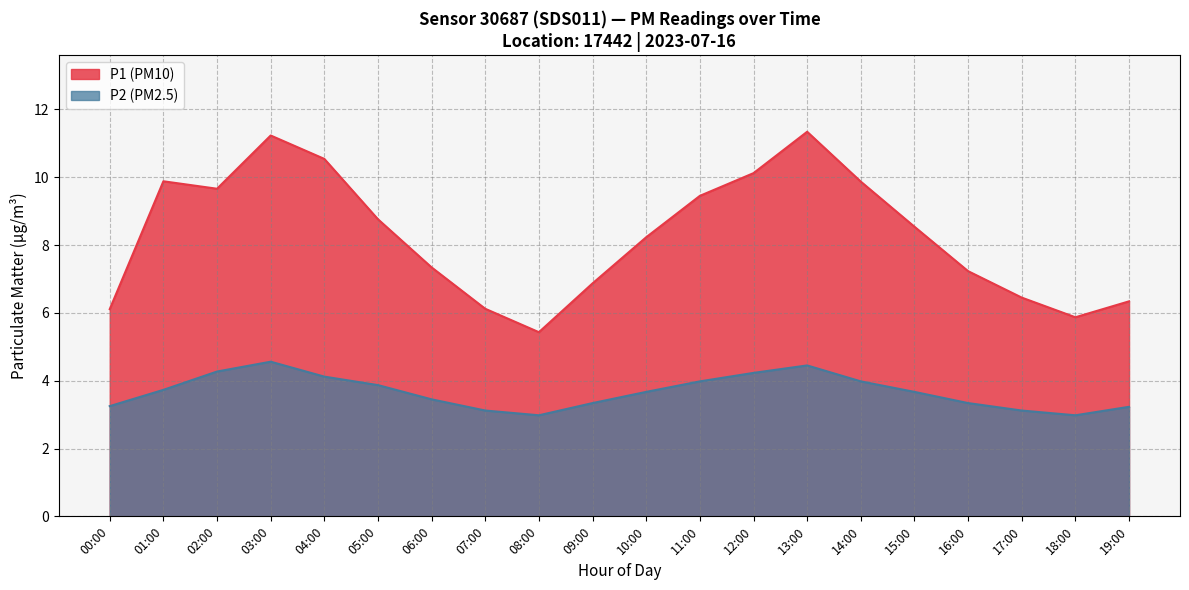

What is the spread (max minus min) of values at 00:00?

2.9